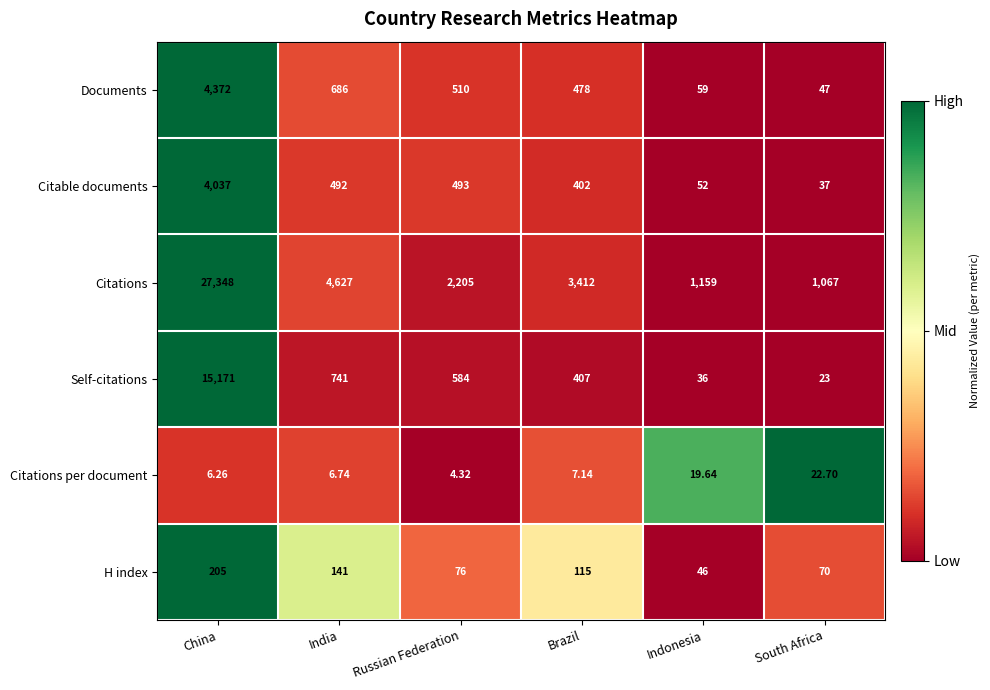

Which series has the largest total across all categories?

Citations